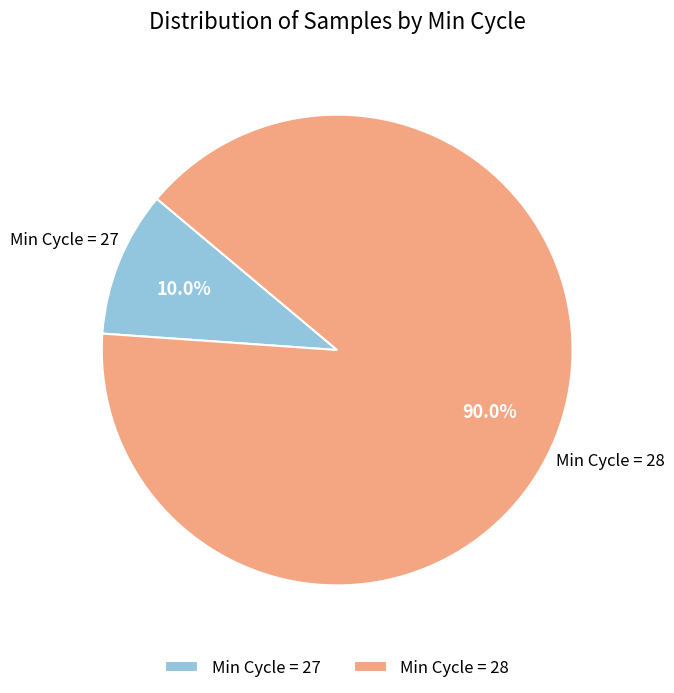

Which has a higher value, Min Cycle = 27 or Min Cycle = 28?

Min Cycle = 28